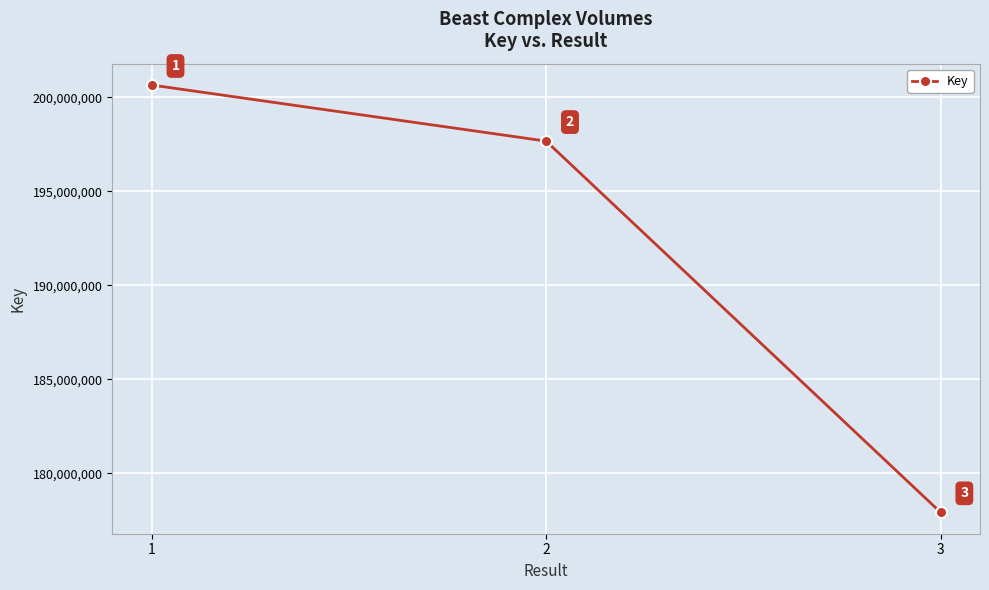

Reading left to right, transcribe all the data shown in this chart.

200654415	197670383	177918749